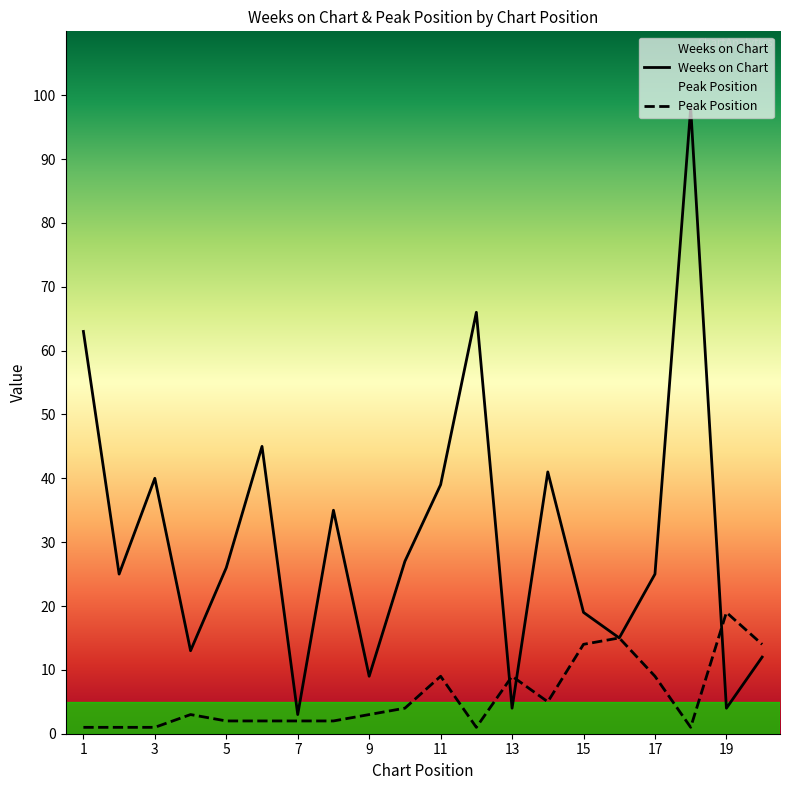

What is the value of the Weeks on Chart point at the 11th from the left?

39